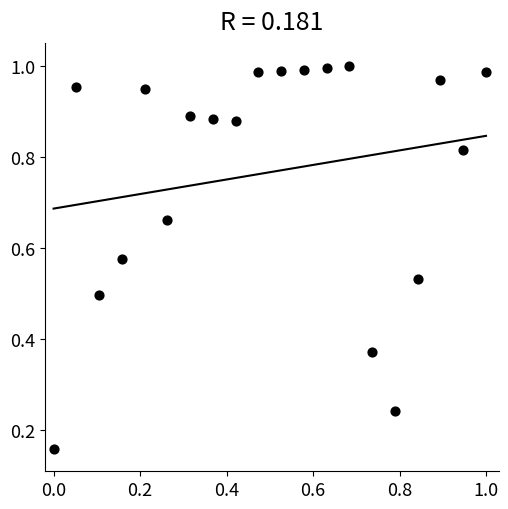

How many points are shown in the scatter plot?

20